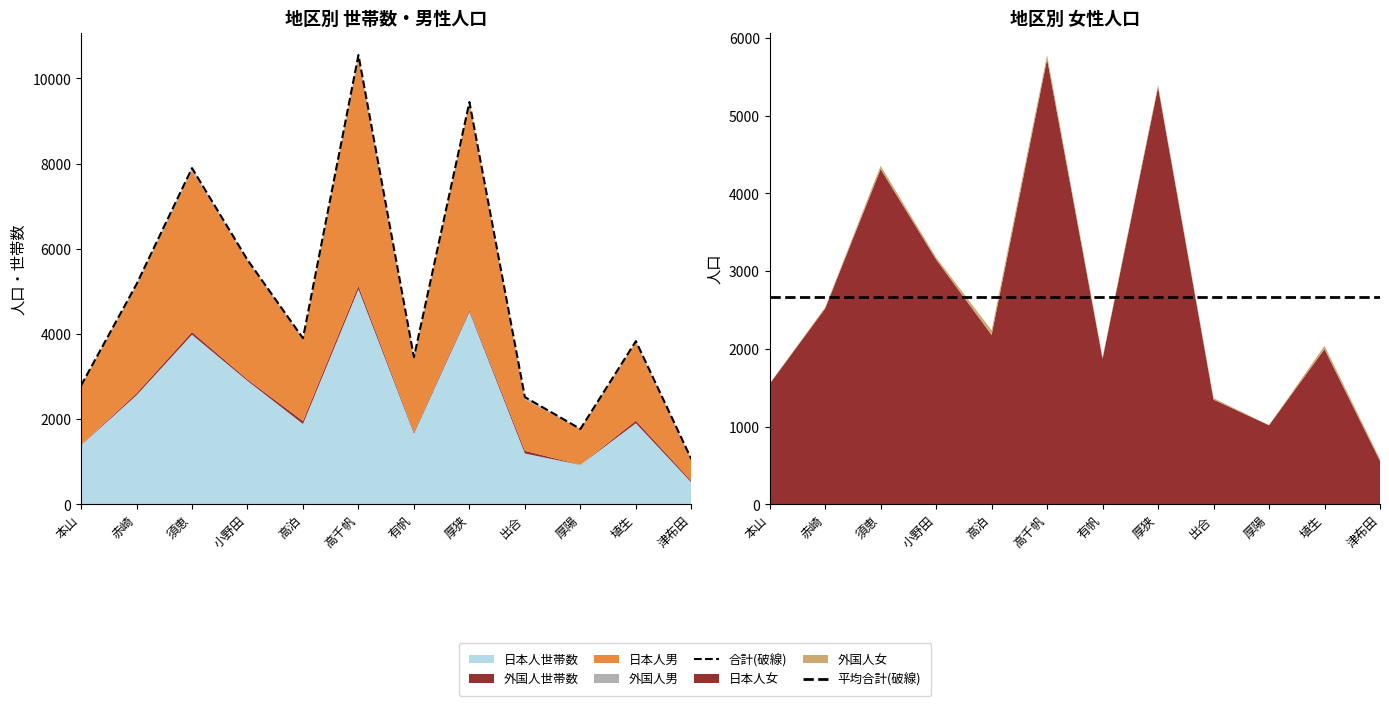

What is the sum of all 外国人女 values?

332